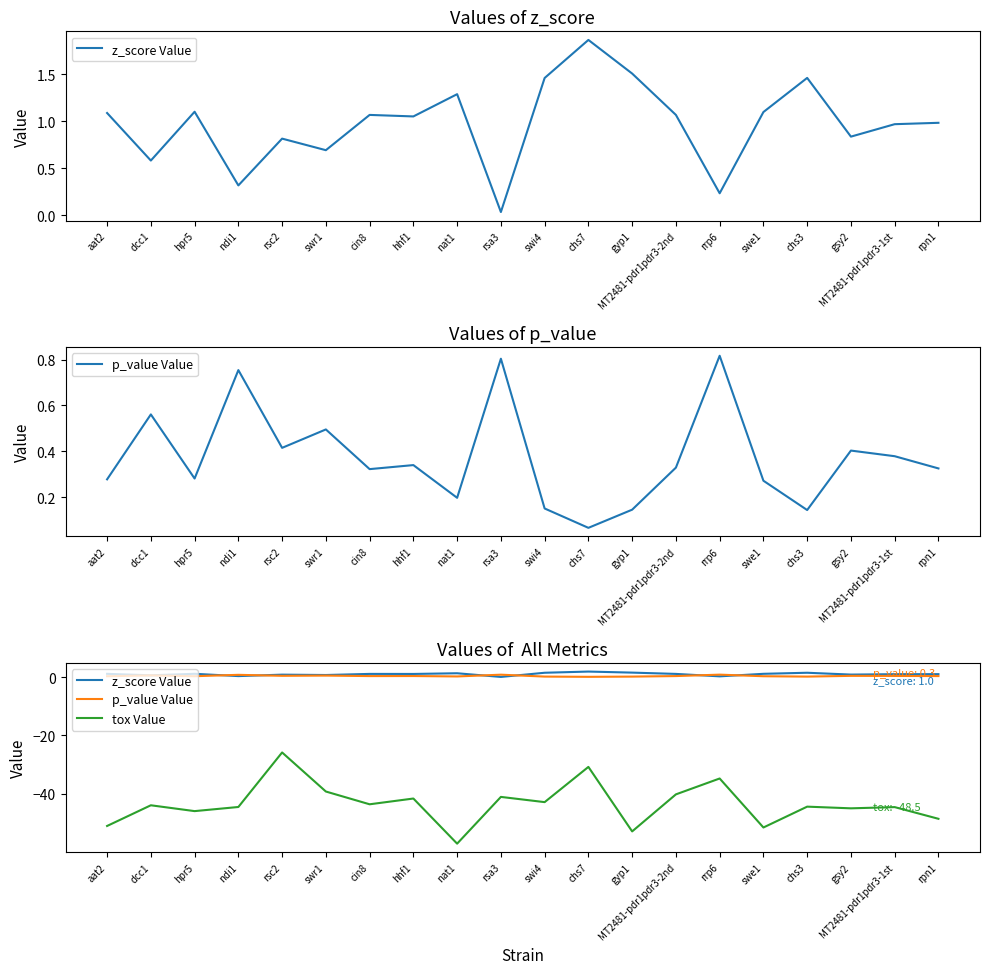

Reading left to right, extract all data points from this chart.

z_score Value: 1.1	0.6	1.1	0.3	0.8	0.7	1.1	1.1	1.3	0.0	1.5	1.9	1.5	1.1	0.2	1.1	1.5	0.8	1.0	1.0
p_value Value: 0.3	0.6	0.3	0.8	0.4	0.5	0.3	0.3	0.2	0.8	0.2	0.1	0.1	0.3	0.8	0.3	0.1	0.4	0.4	0.3
tox Value: -51.0	-43.9	-45.9	-44.5	-25.8	-39.2	-43.5	-41.6	-57.0	-41.0	-42.8	-30.8	-52.8	-40.2	-34.7	-51.5	-44.4	-44.9	-44.5	-48.5